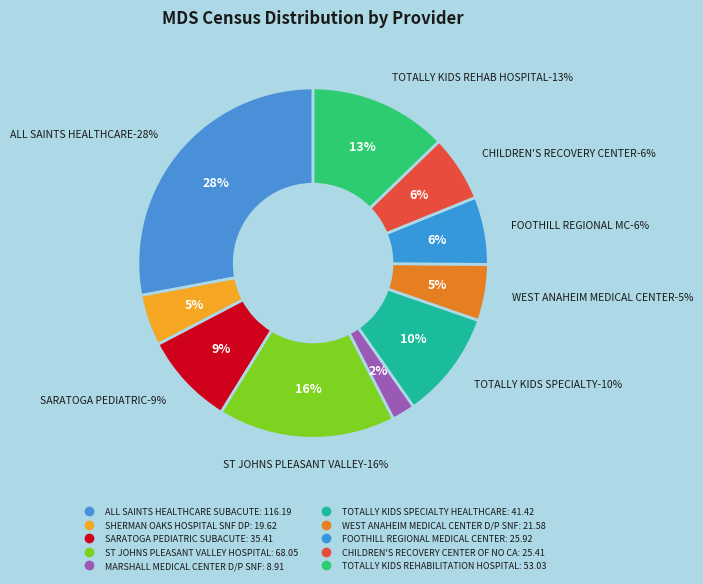

What percentage is the WEST ANAHEIM MEDICAL CENTER D/P SNF slice, to the nearest percent?

5%